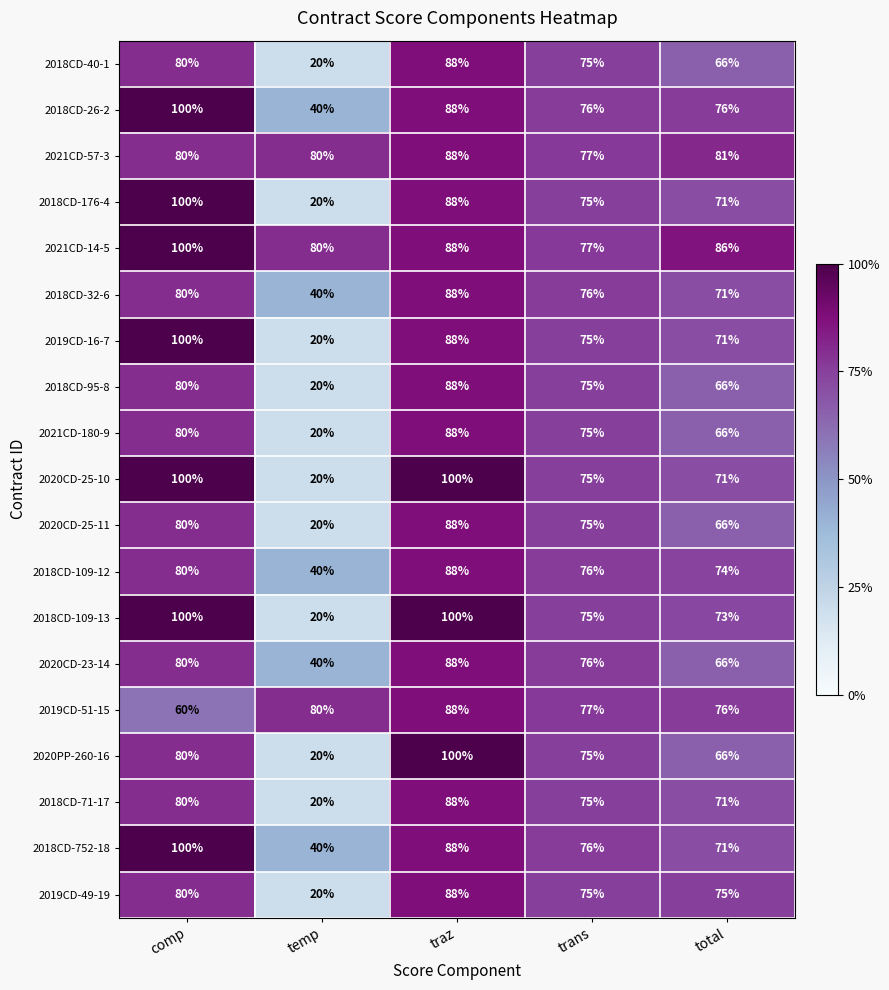

Which label corresponds to the smallest value in the chart?

temp